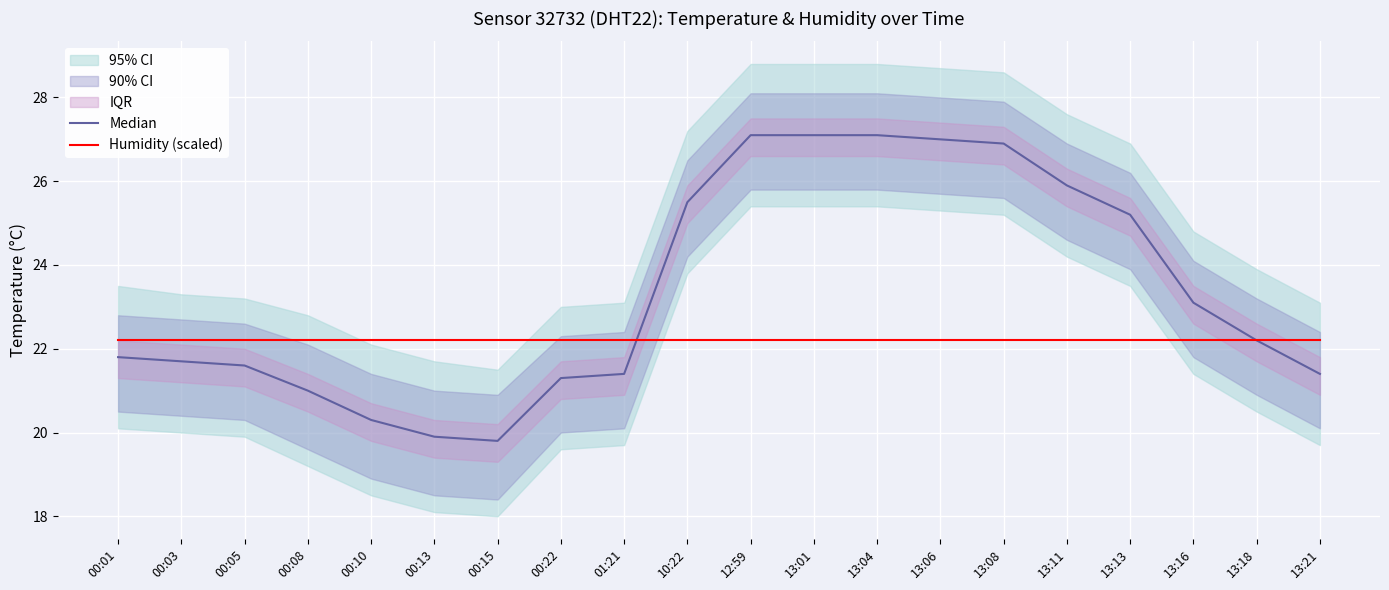

What position from the left is 01:21?

9